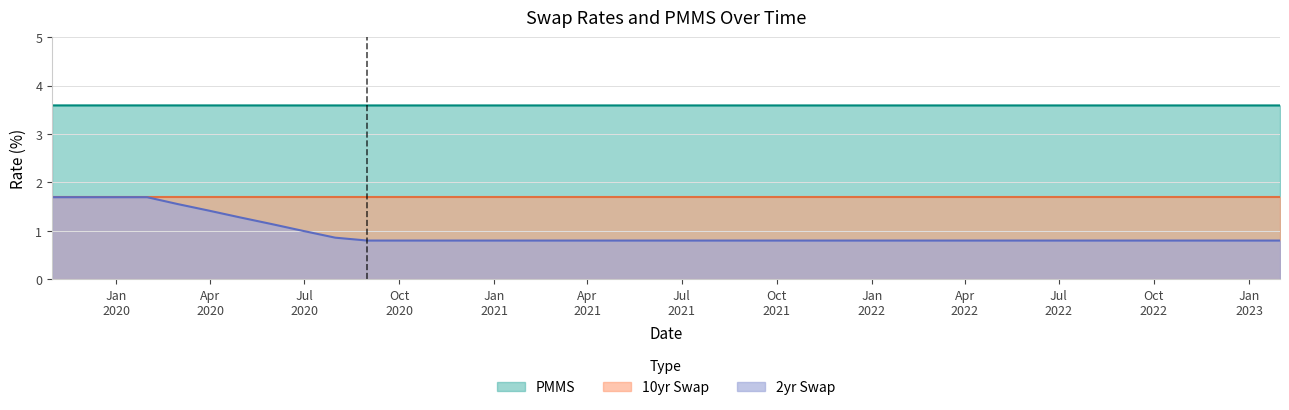

True or false: PMMS and 2yr Swap cross at least once.

False